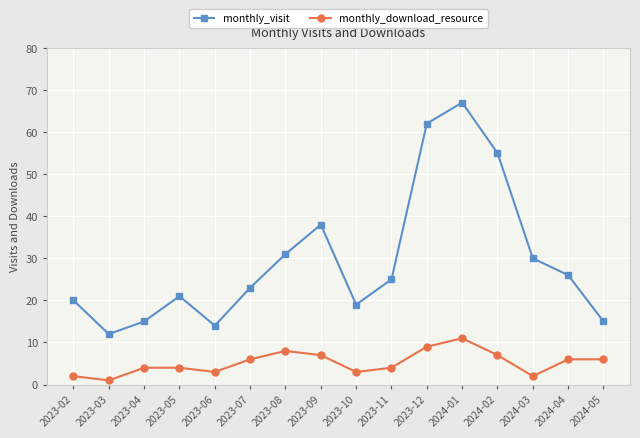

List the series in order of their overall mean, highest first.

monthly_visit, monthly_download_resource